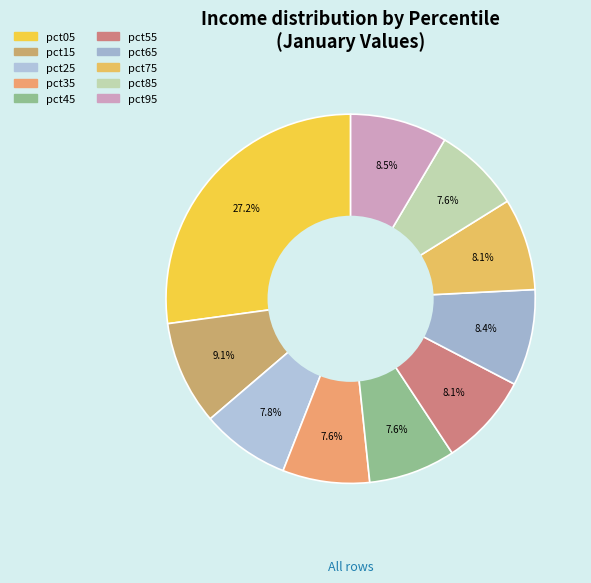

Which has a higher value, pct95 or pct85?

pct95